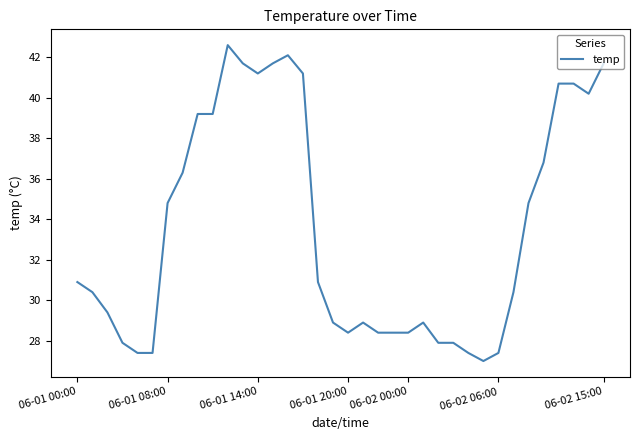

What is the maximum value shown in the chart?

42.6